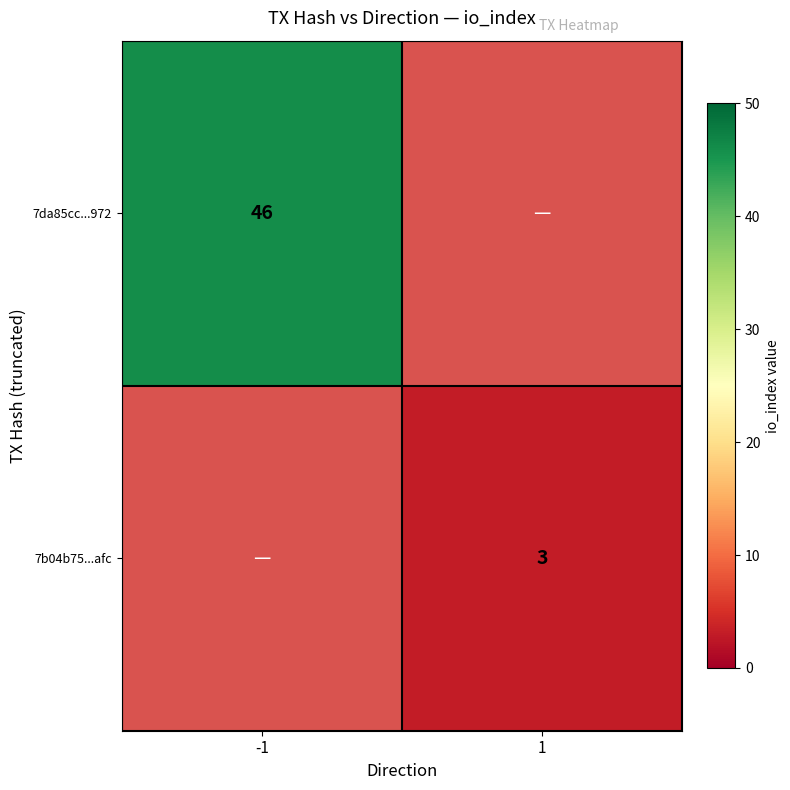

Is it true that 7da85cc...972 equals 19 at -1?

False